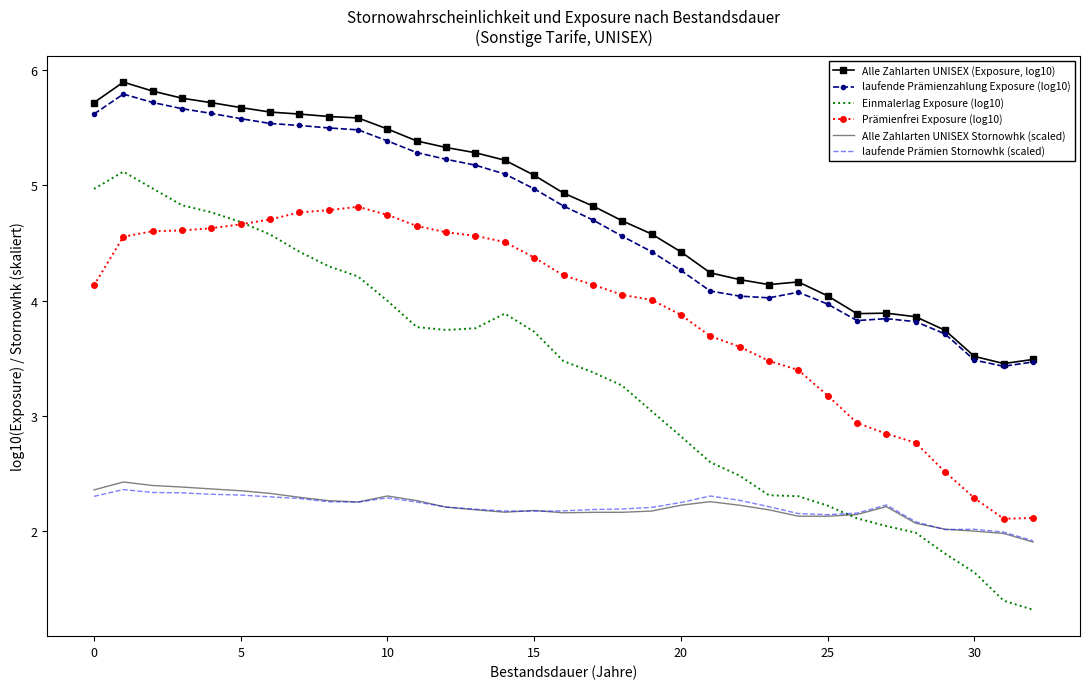

Which series has the largest range (max minus min)?

Einmalerlag Exposure (log10)